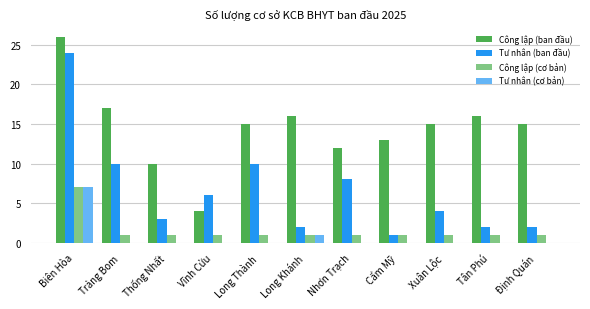

The Tư nhân (ban đầu) series shows 8 at Biên Hòa. True or false?

False